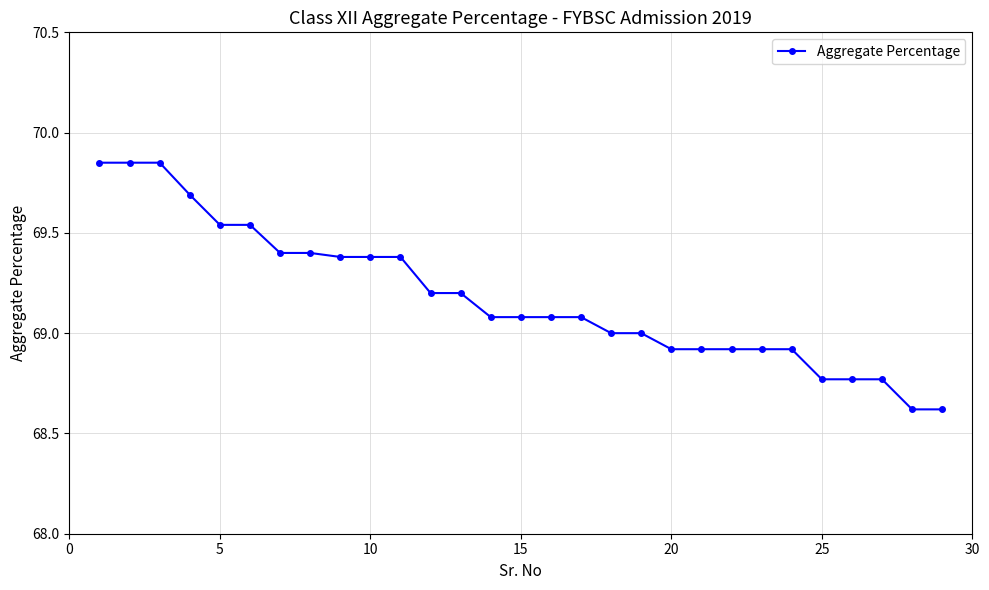

What is the smallest value displayed?

68.6